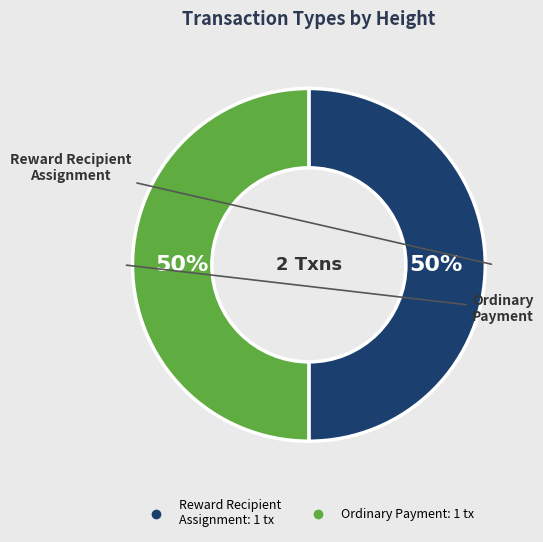

How many segments does this pie chart have?

2